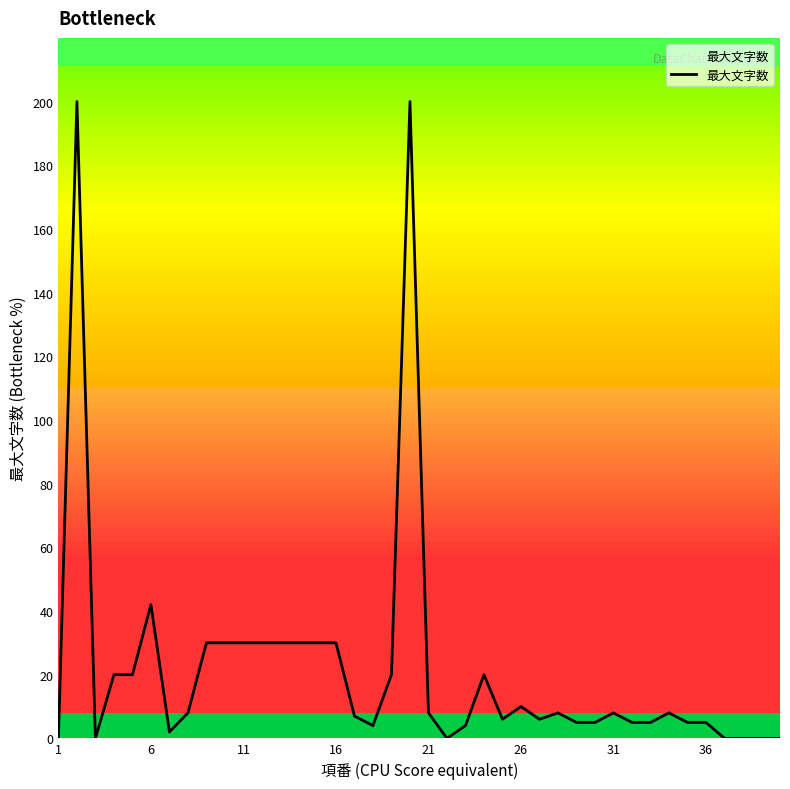

What is the maximum value for 最大文字数?

200